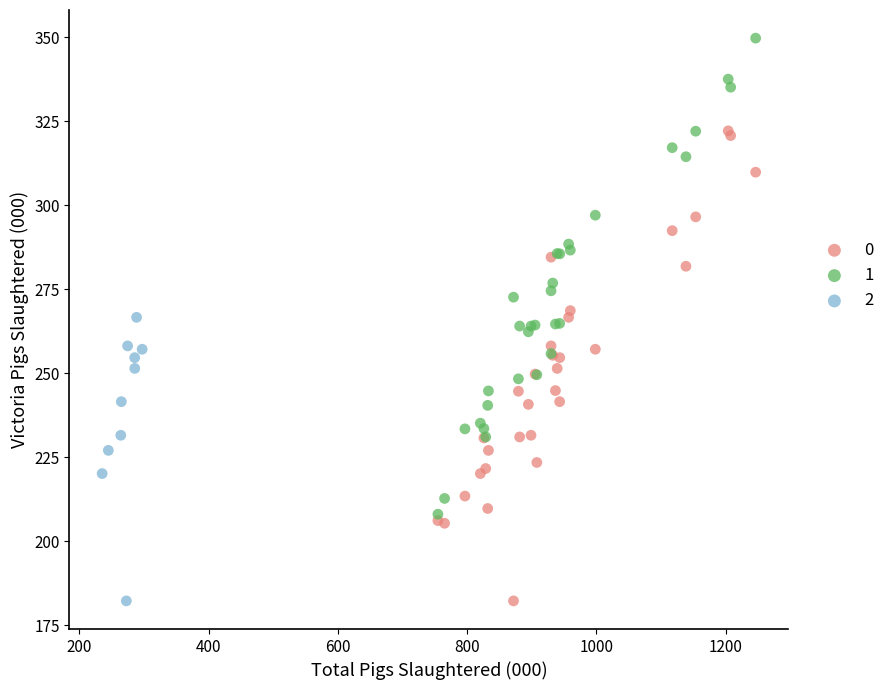

What are all the series names shown in the legend?

0, 1, 2